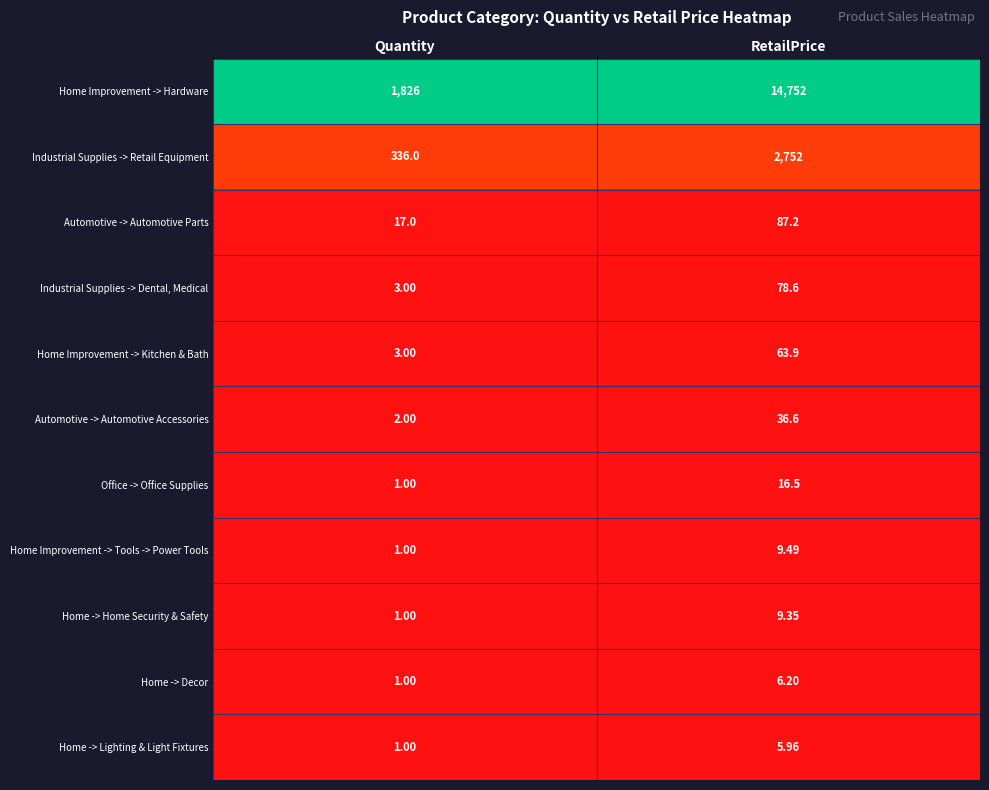

At which label is Home -> Decor closest to 3?

Quantity